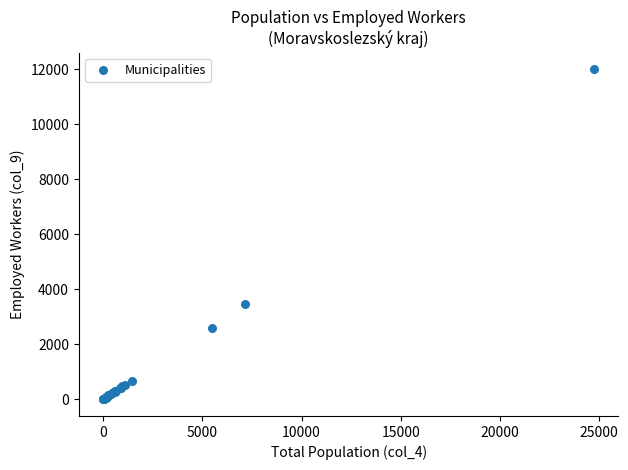

What Y value in the scatter plot is closest to 6005?

3487